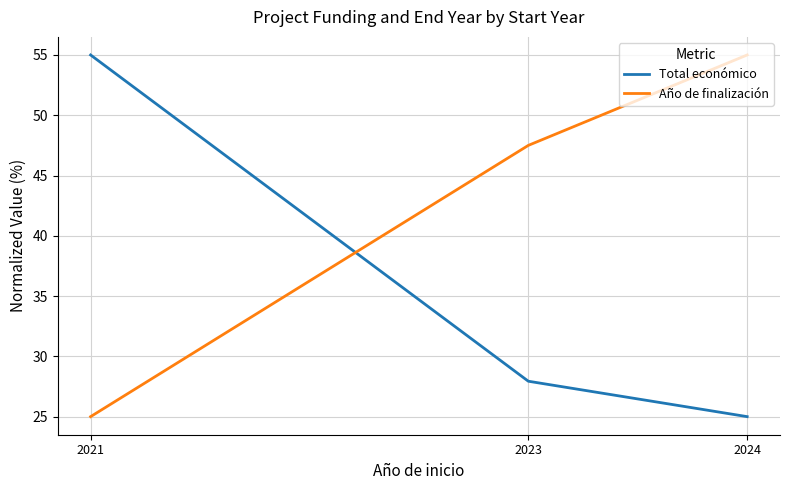

Rank the categories by Año de finalización value from highest to lowest.

2024, 2023, 2021